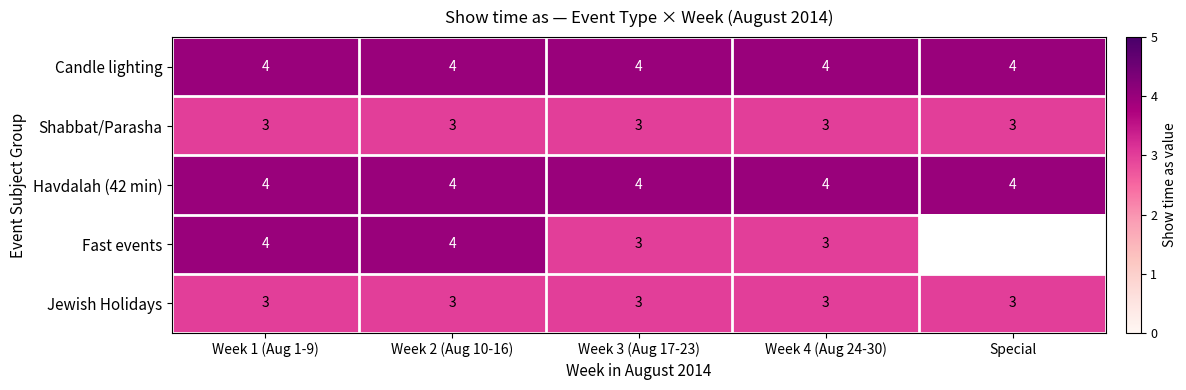

The value of Candle lighting at Special is 2.4. True or false?

False